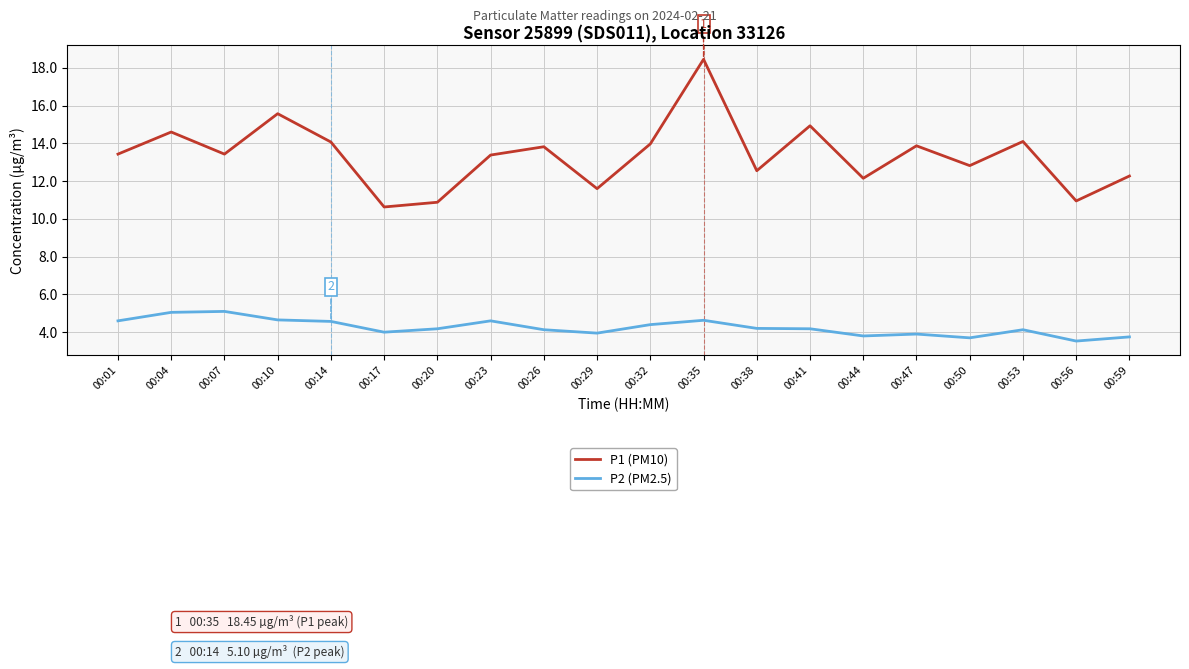

How many distinct data groups are displayed?

2